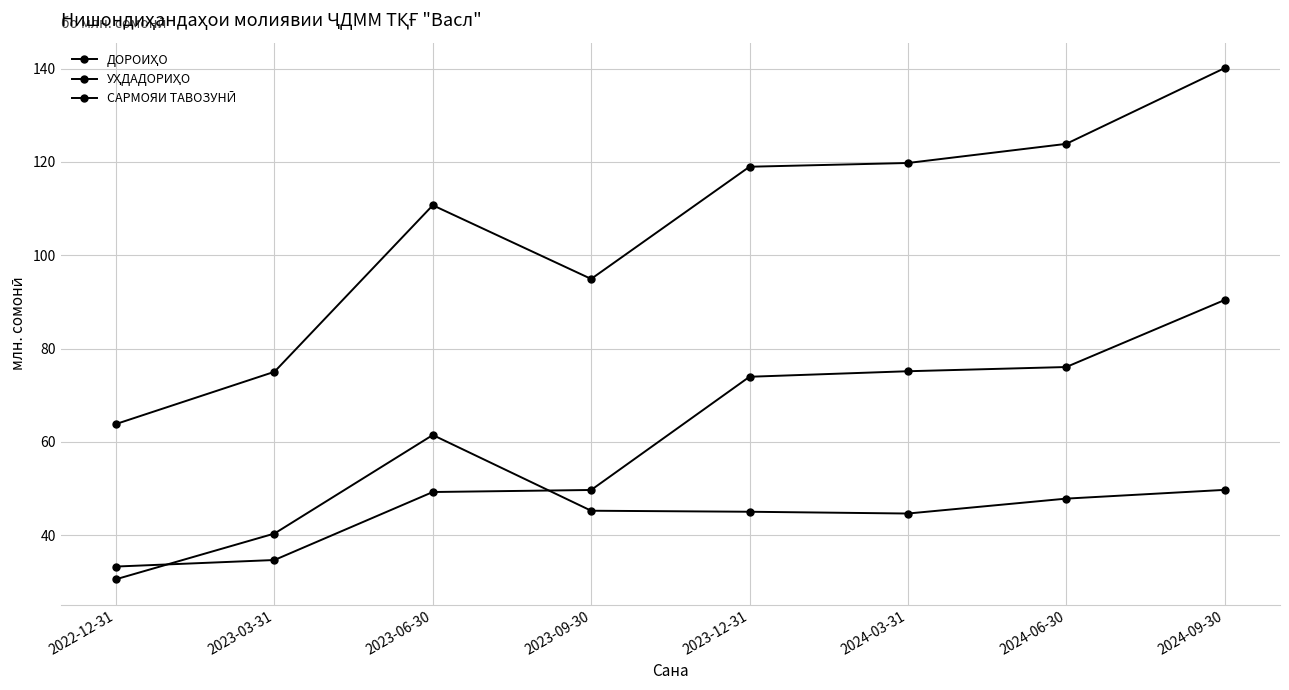

What position from the right is 2023-12-31?

4